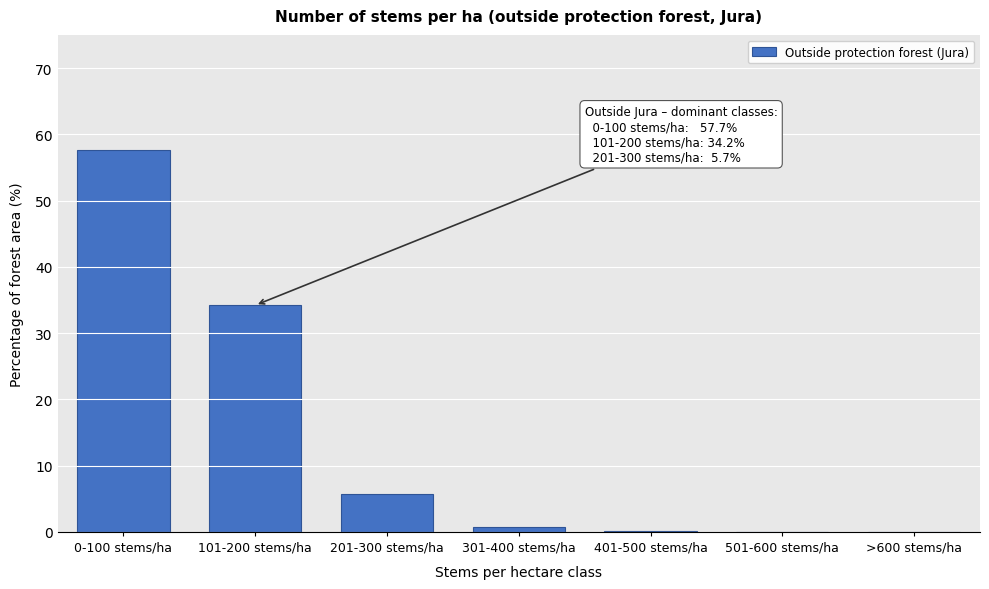

Which label corresponds to the largest value in the chart?

0-100 stems/ha